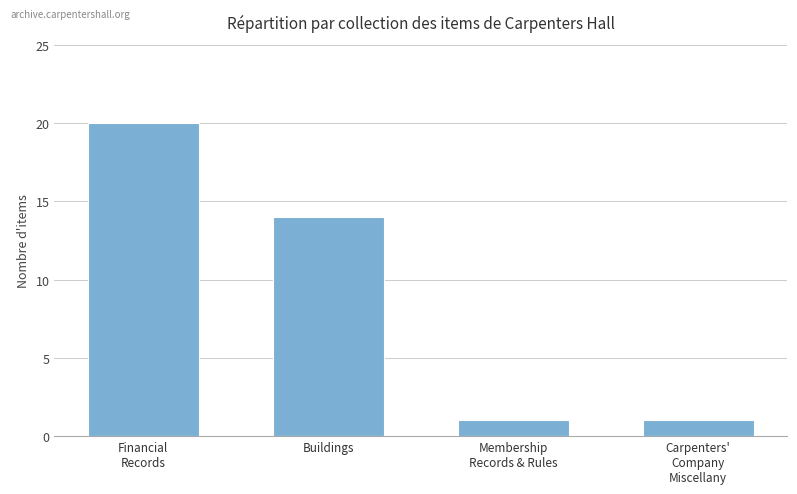

Count the number of categories in the chart.

4